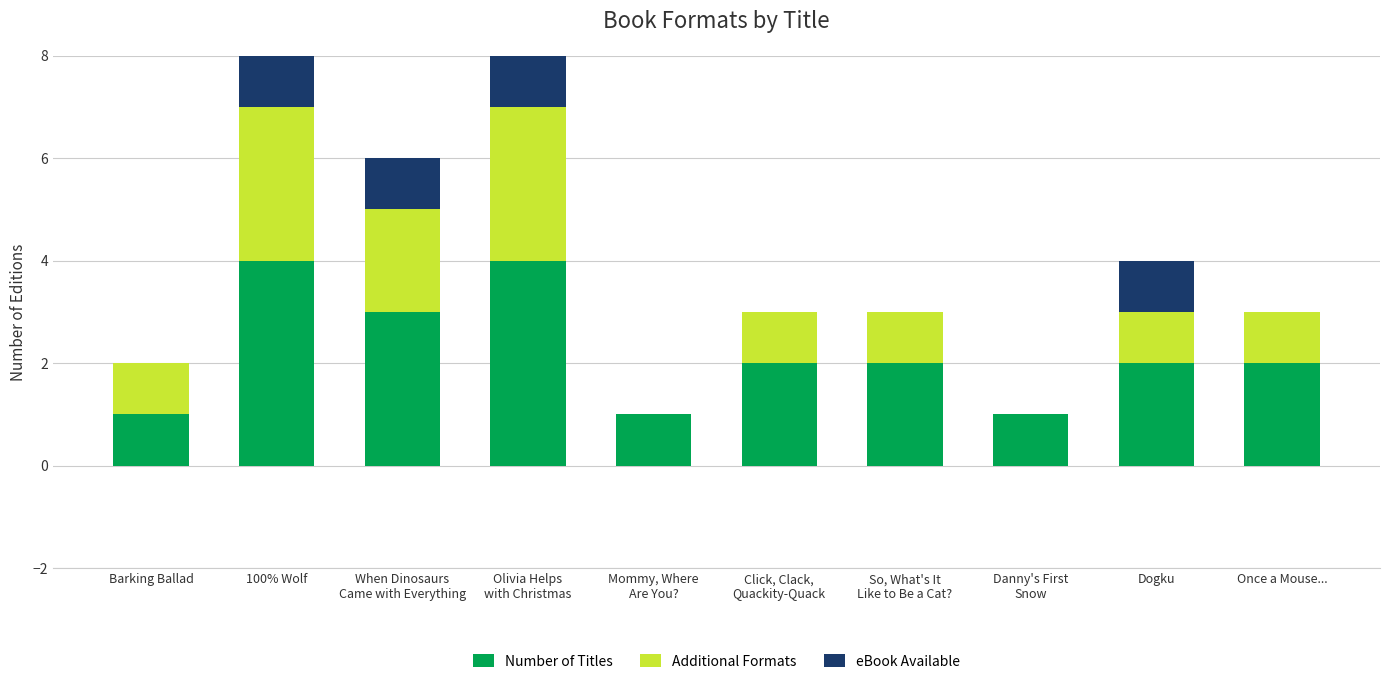

The Number of Titles series shows 3 at Dogku. True or false?

False